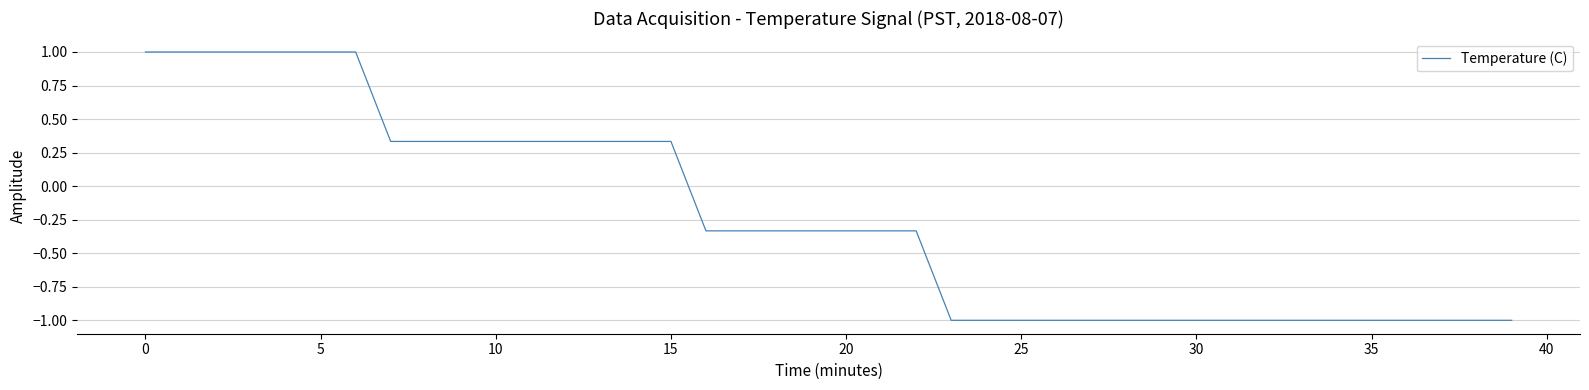

What is the difference between the maximum and minimum values?

2.0